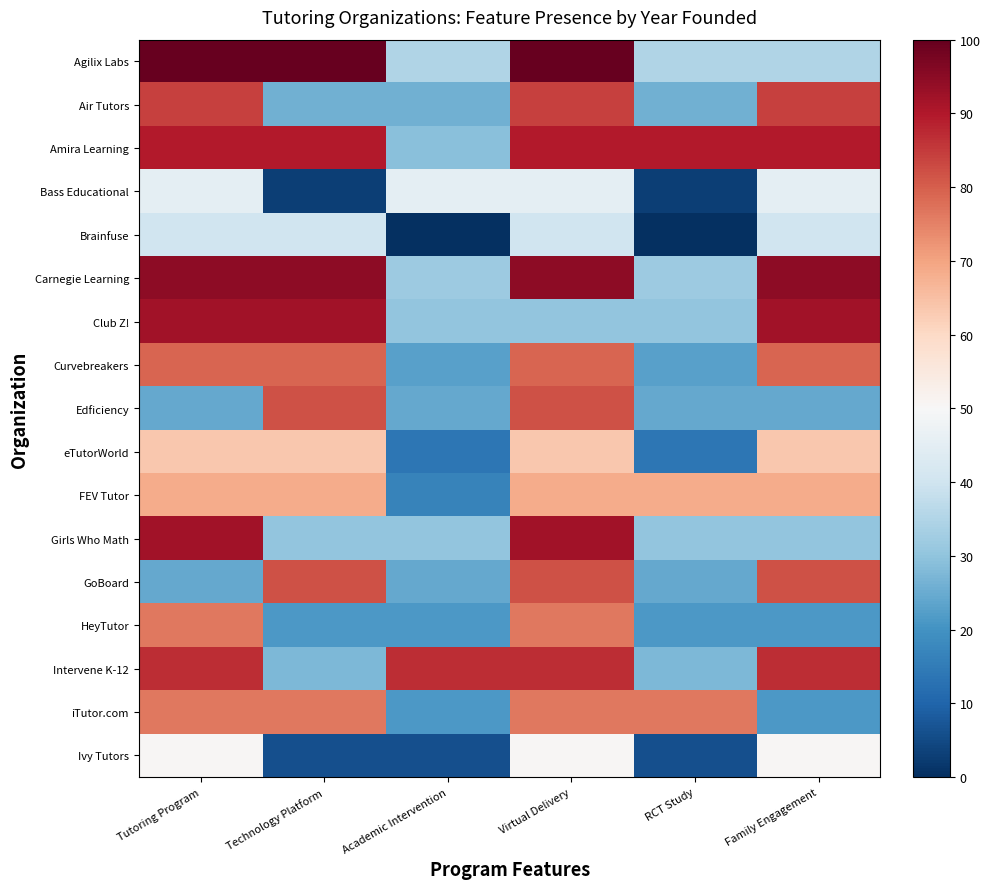

At how many categories does at least one series exceed 47?

6